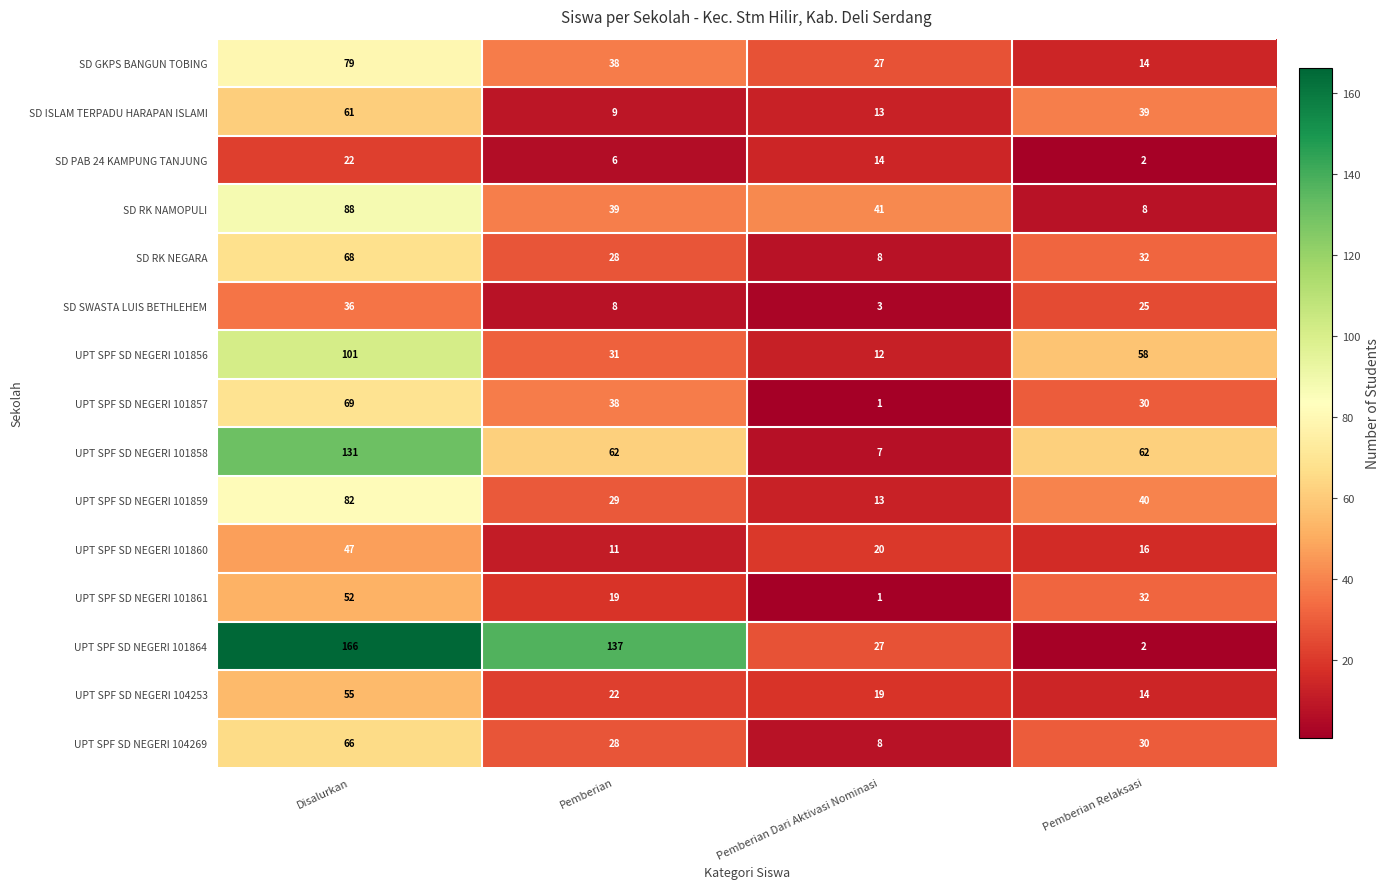

At which label does UPT SPF SD NEGERI 101857 first exceed 38?

Disalurkan